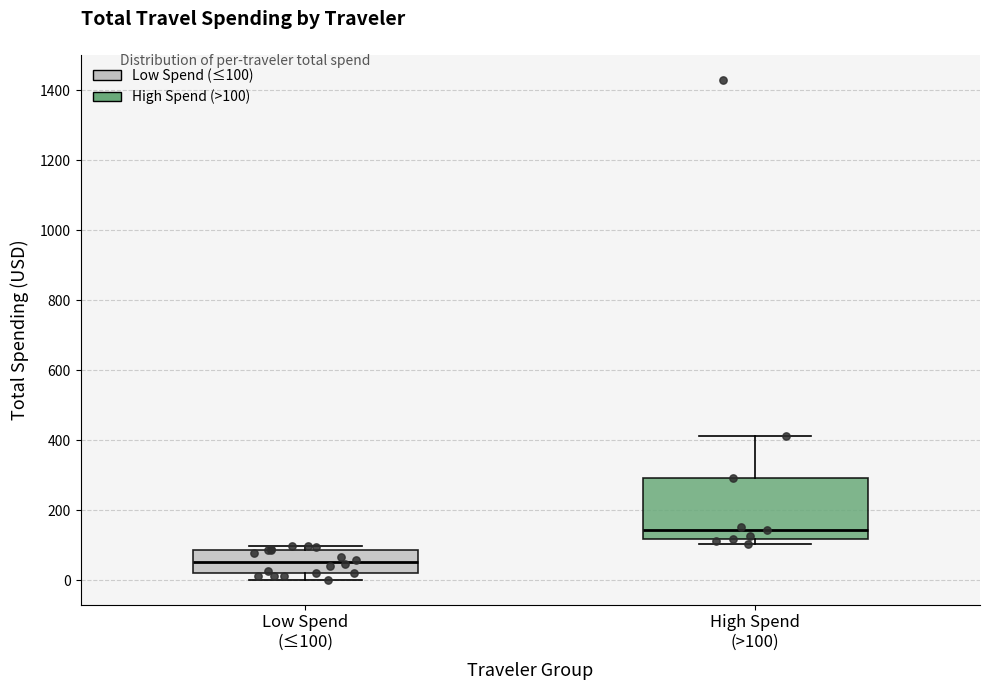

Which box's median line is the highest?

High Spend (>100)